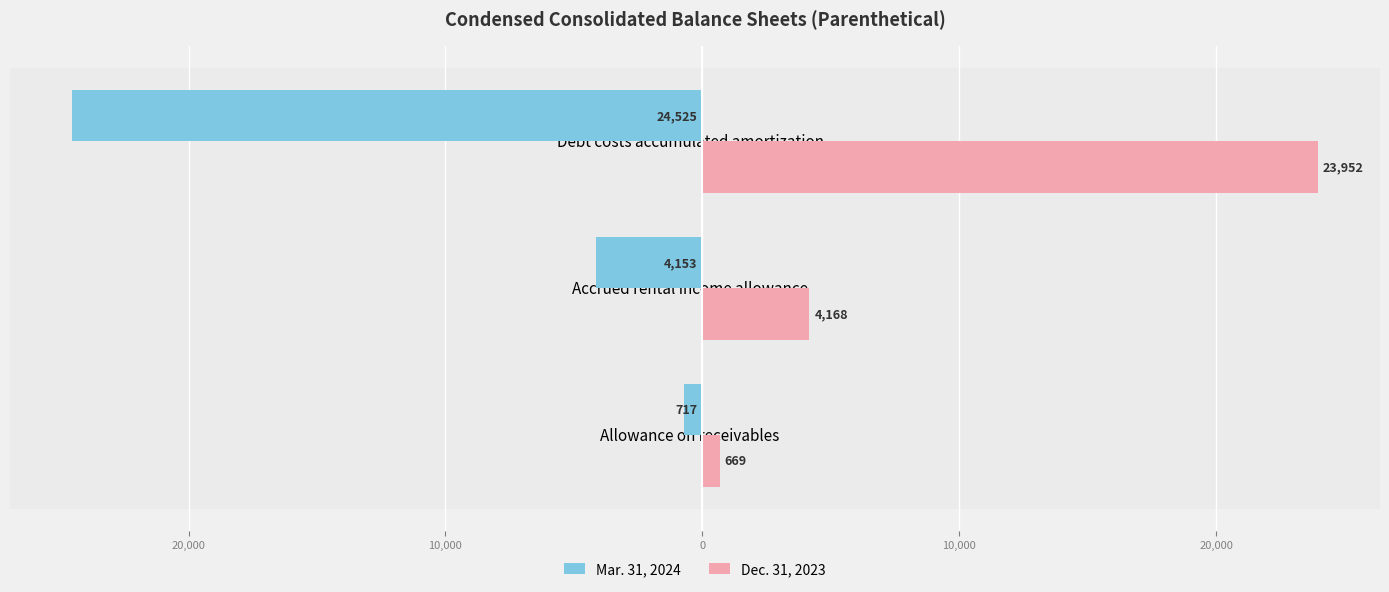

What are all the series names shown in the legend?

Mar. 31, 2024, Dec. 31, 2023